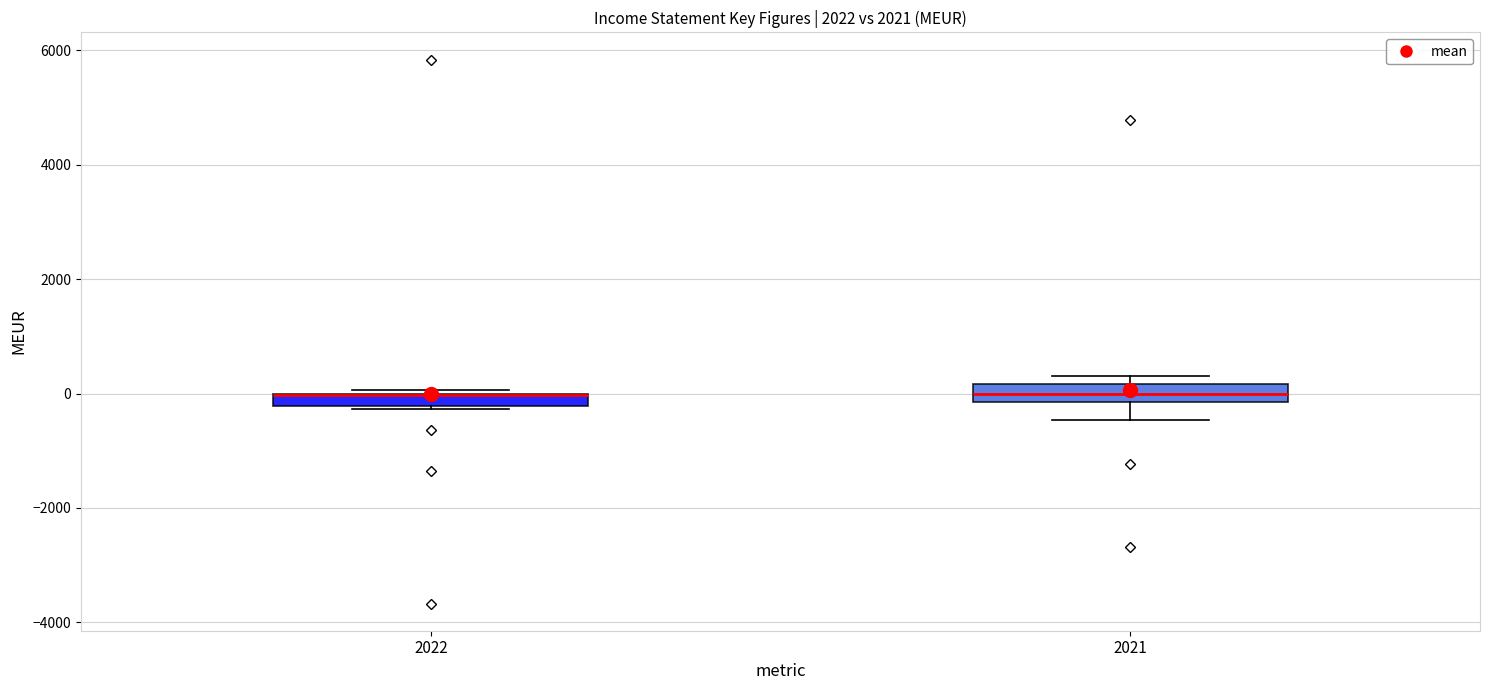

Where does the median line of the box at x = 2021 sit on the y-axis? The values are not printed on the chart, so give them approximately, as read against the axis.

0